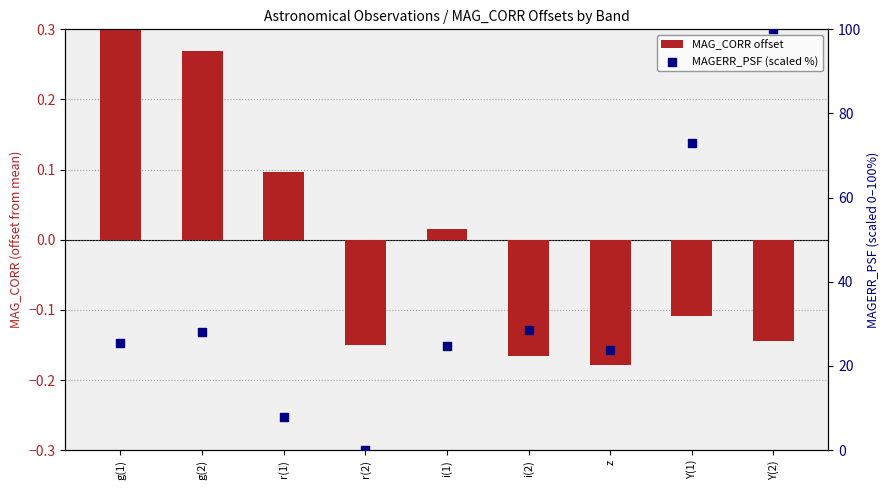

What are all the series names shown in the legend?

MAG_CORR offset, MAGERR_PSF (scaled %)